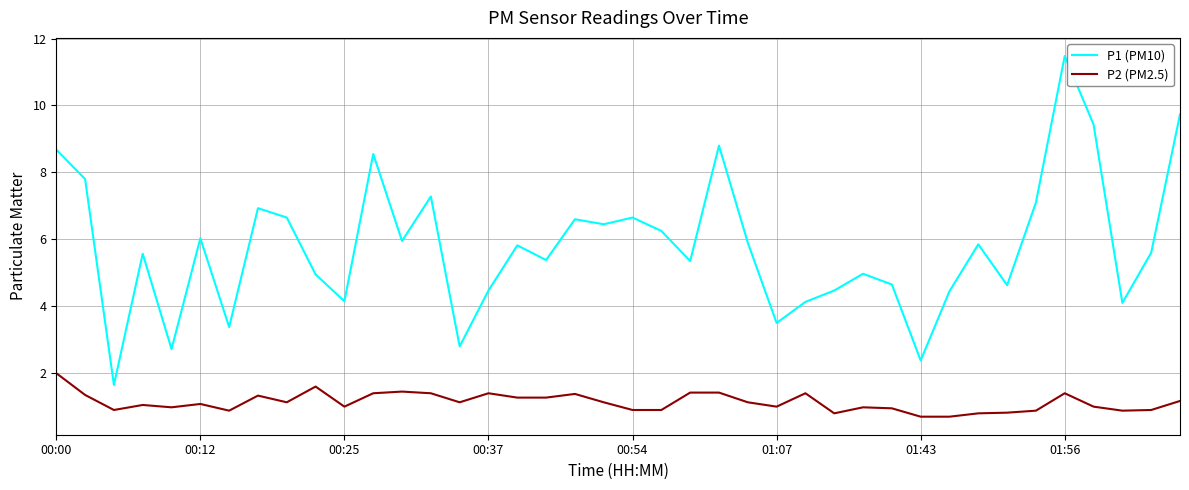

Rank the series by their maximum value, from highest to lowest.

P1 (PM10), P2 (PM2.5)